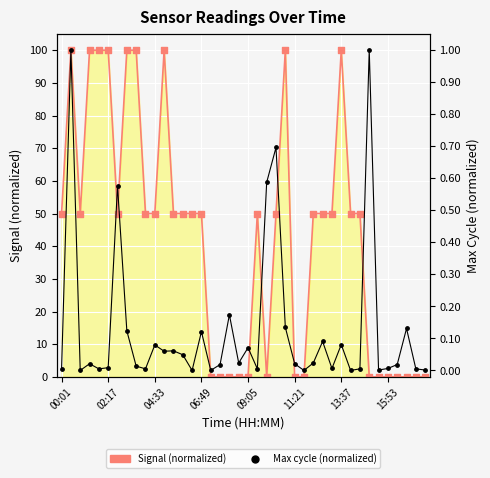

What is the total value across all series at 06:49?

50.1